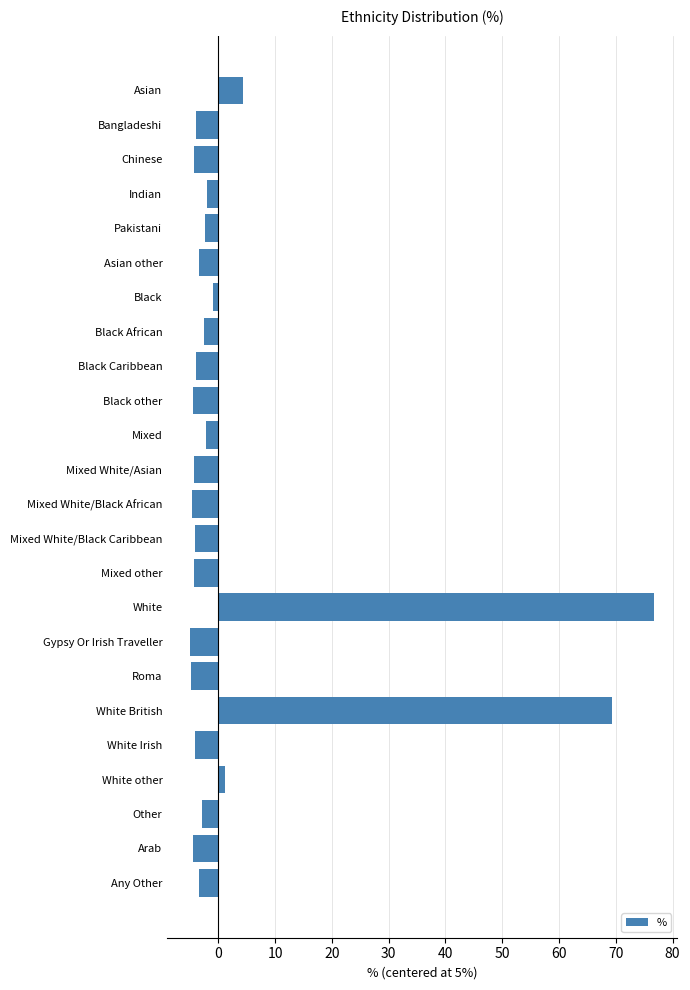

What is the smallest value displayed?

-4.9